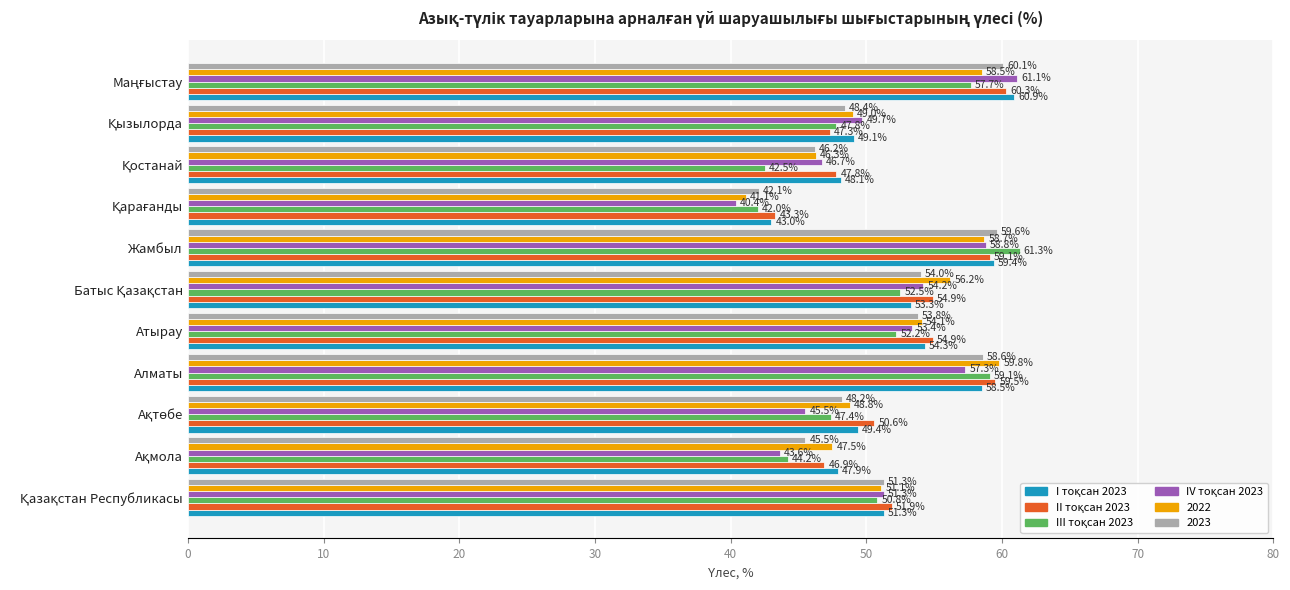

True or false: 2022 has a value of 58.7 at Жамбыл.

True